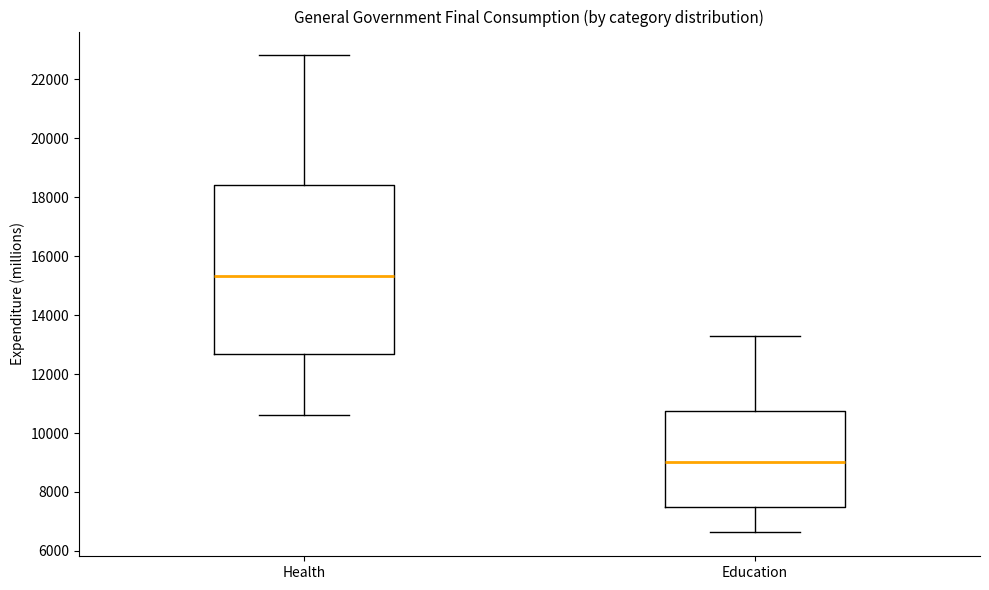

Where does the lower whisker of the box for Health end on the y-axis? The values are not printed on the chart, so give them approximately, as read against the axis.

10600